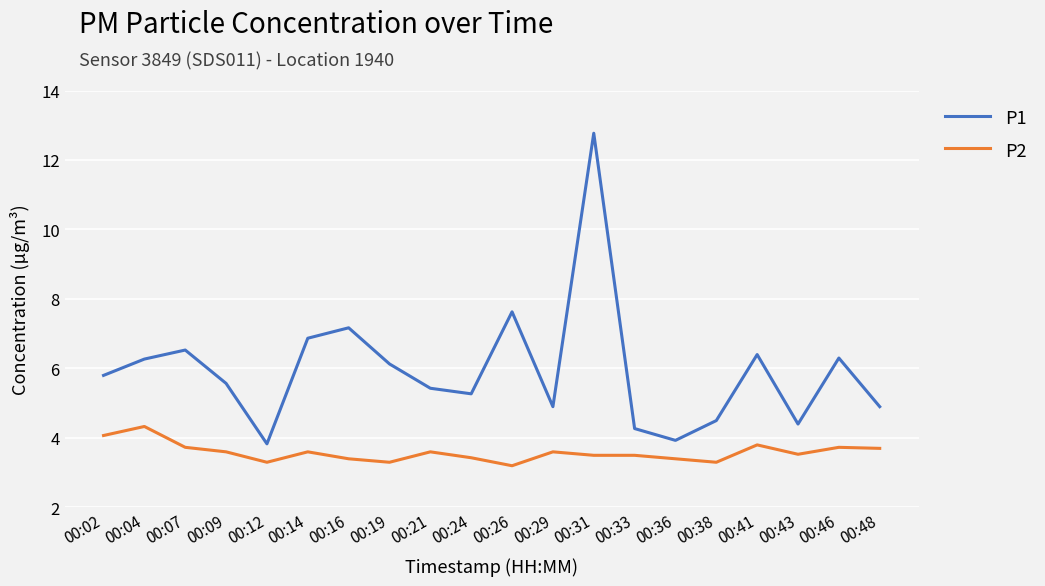

Between 00:36 and 00:41, which series saw the biggest shift?

P1